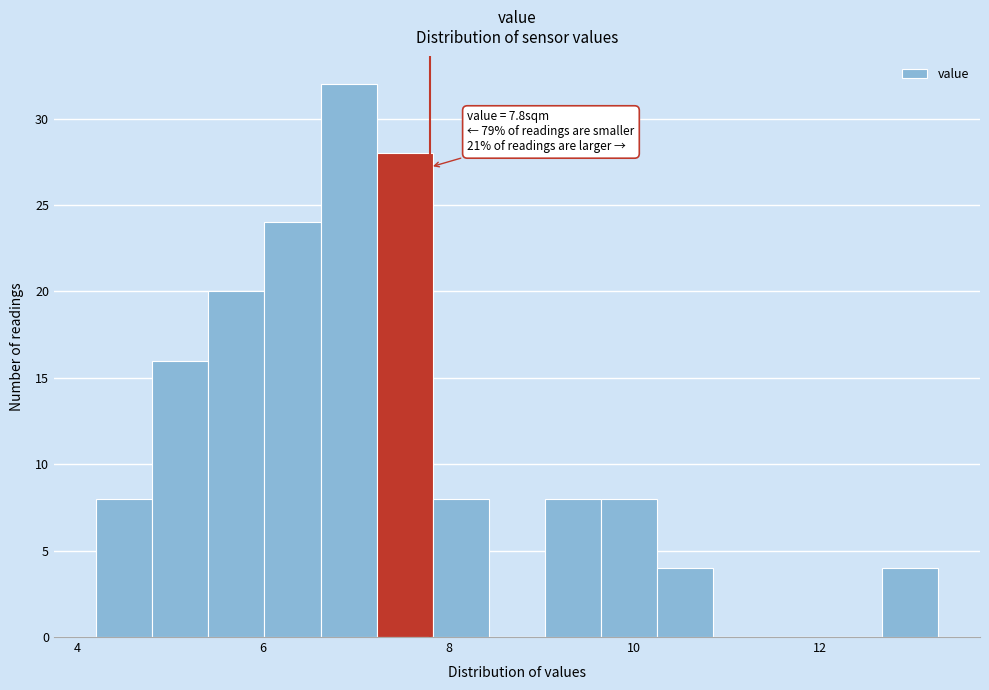

Read against the x-axis, roughly where is the centre of the tallest bar?

7.0